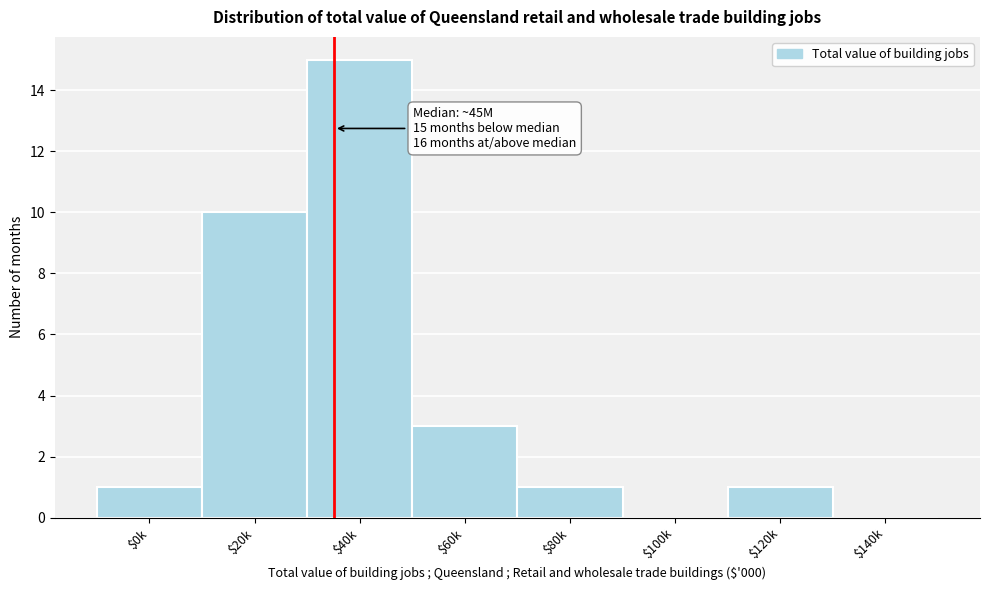

Read the value at $60k, to the nearest 5.

5